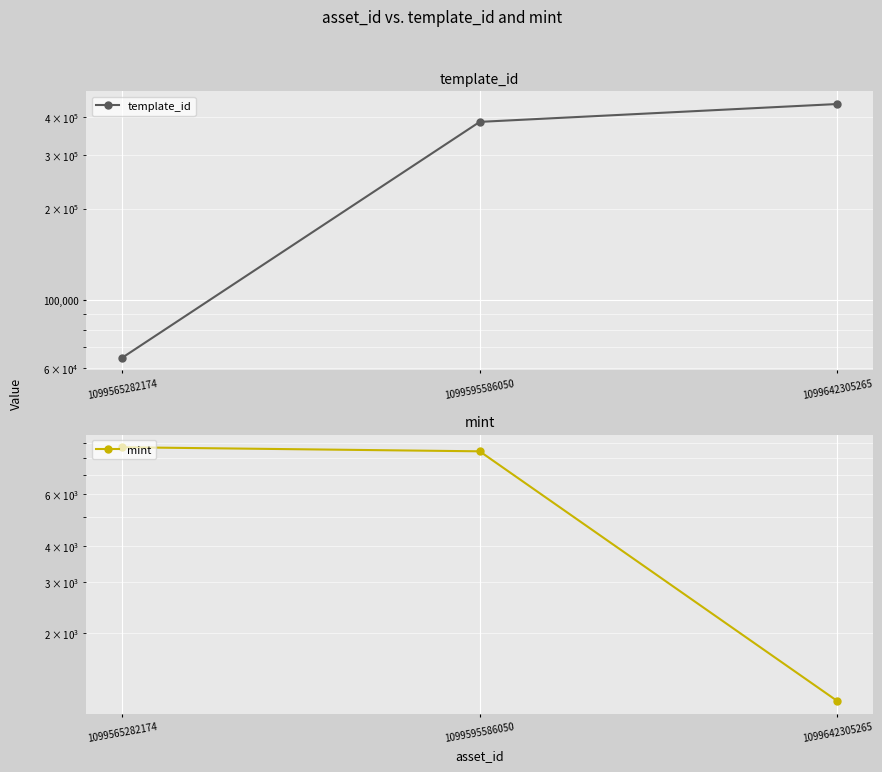

Is the value of template_id at 1099595586050 greater than the value of mint at 1099595586050?

Yes